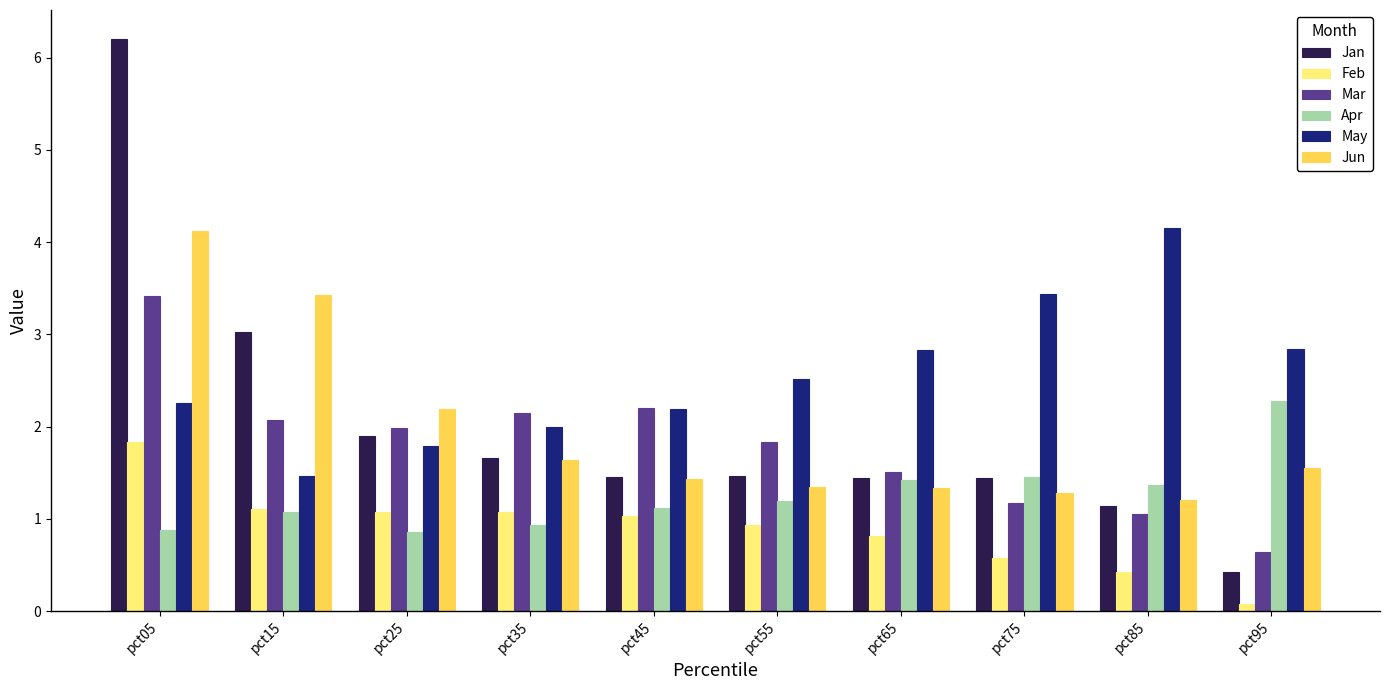

Is it true that Mar equals 2.2 at pct45?

True